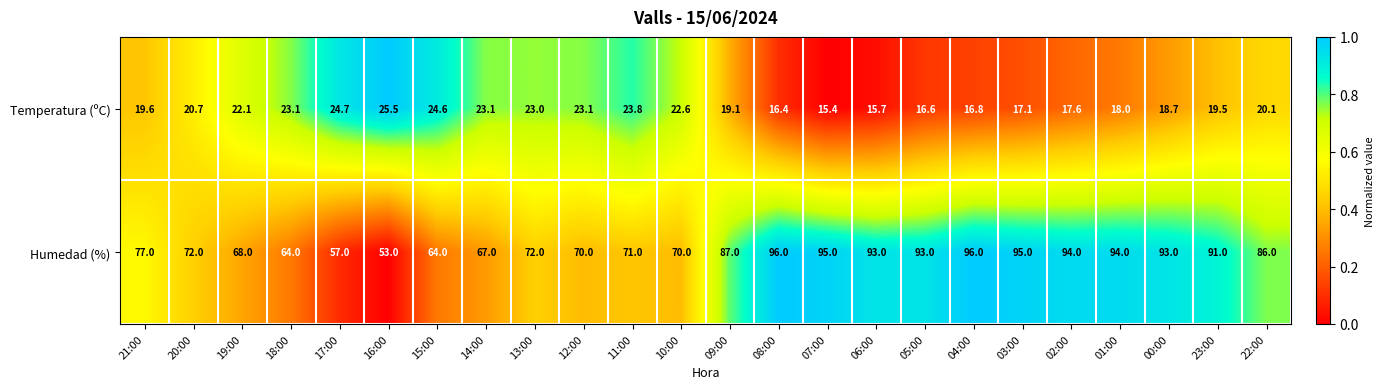

What is the difference between the second highest and minimum values in the Temperatura (ºC) series?

9.3